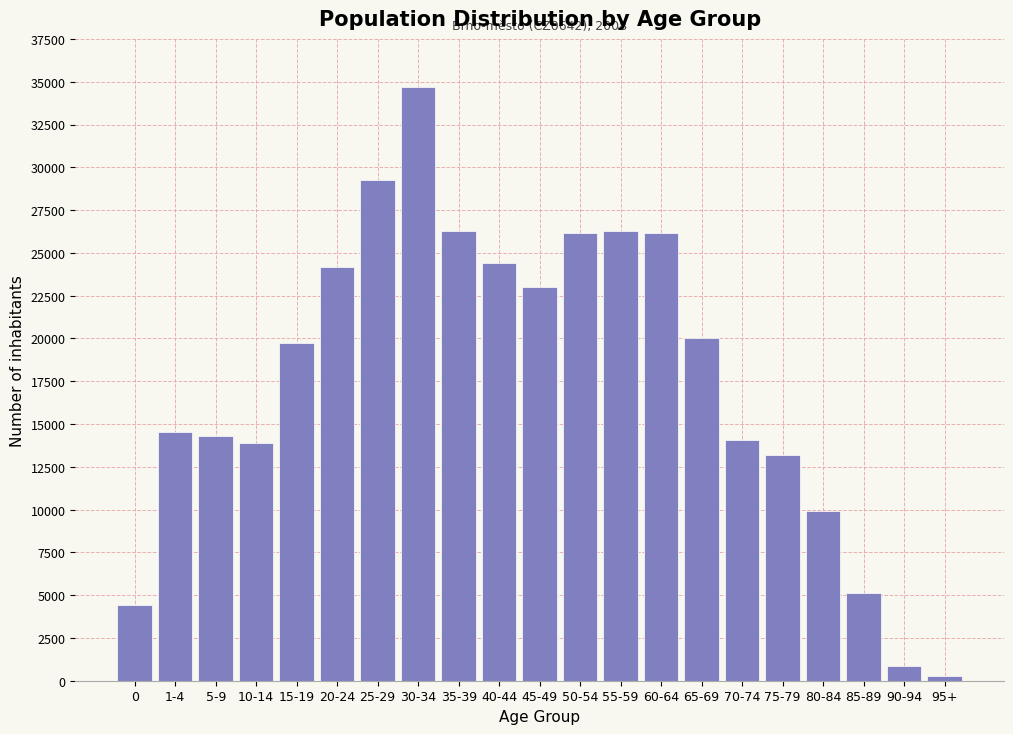

Which label corresponds to the largest value in the chart?

30-34